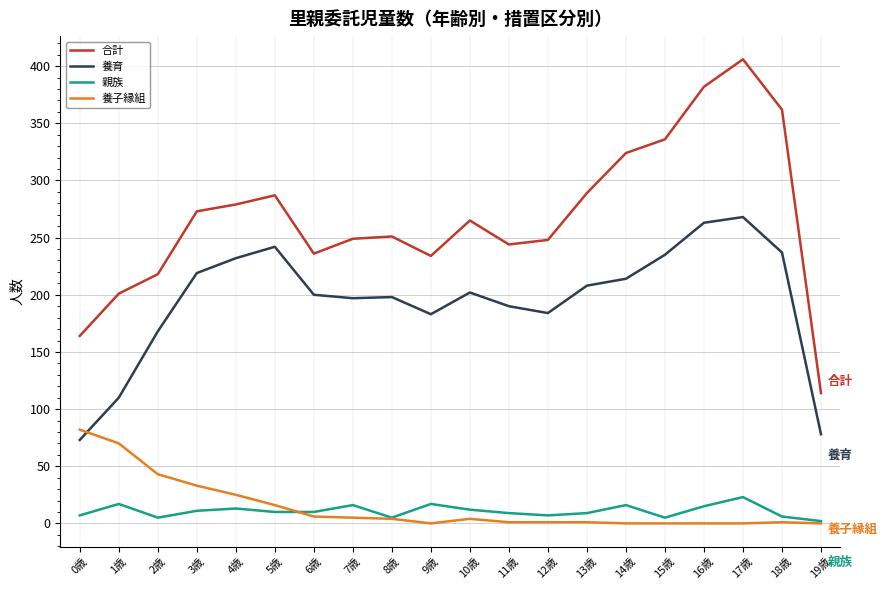

Which category has the lowest value in the 合計 series?

19歳